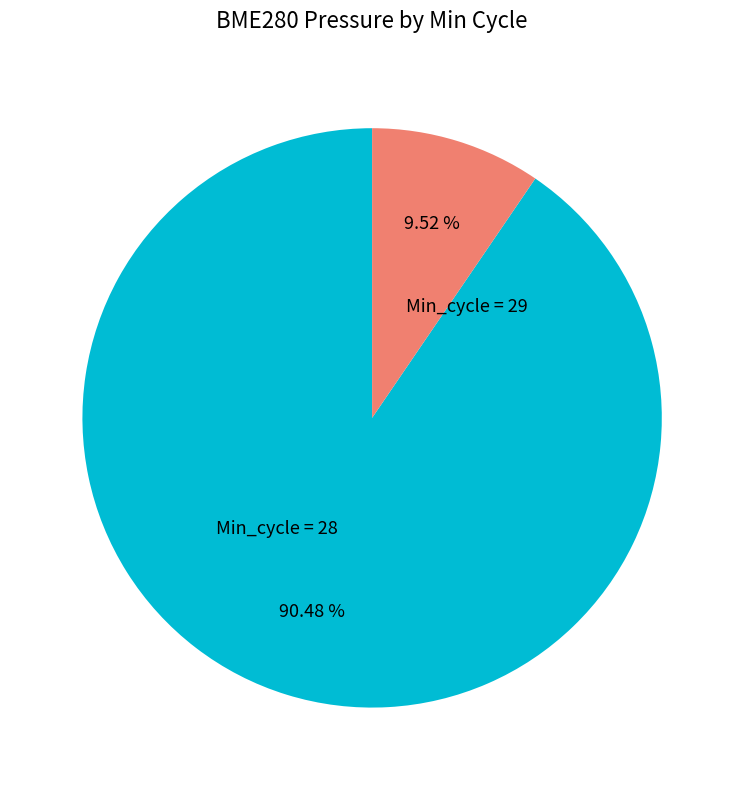

Is the sum of Min_cycle = 29 and Min_cycle = 28 greater than half?

Yes